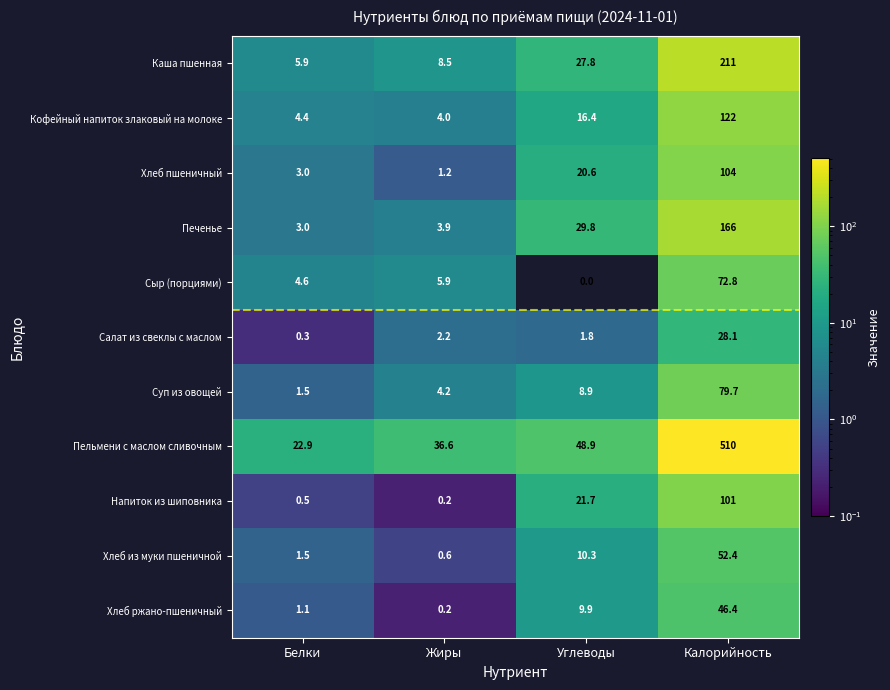

Where is Каша пшенная nearest to the value 108?

Углеводы